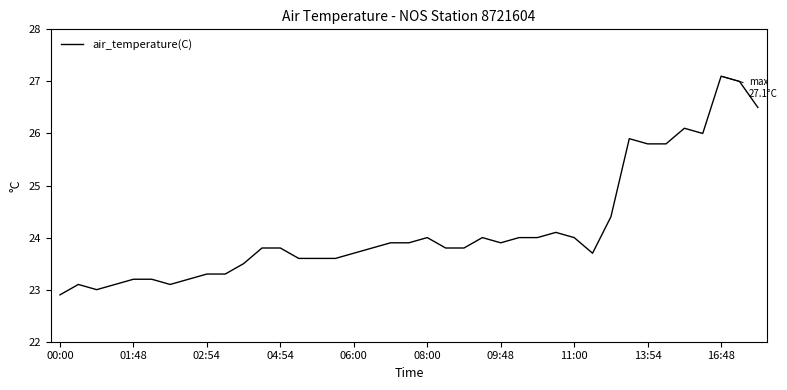

Count the number of categories in the chart.

39